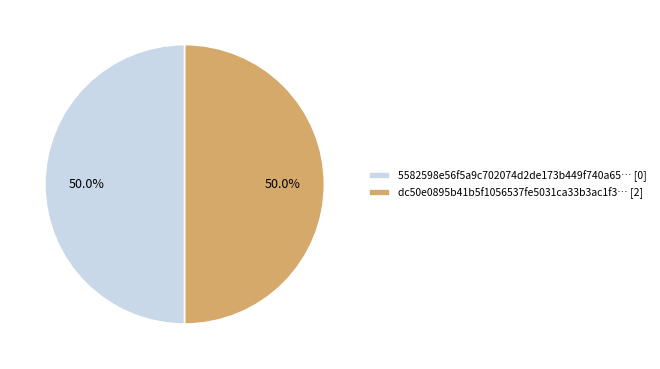

How much of the chart is everything except 5582598e56f5a9c702074d2de173b449f740a65… [0]?

50.0%